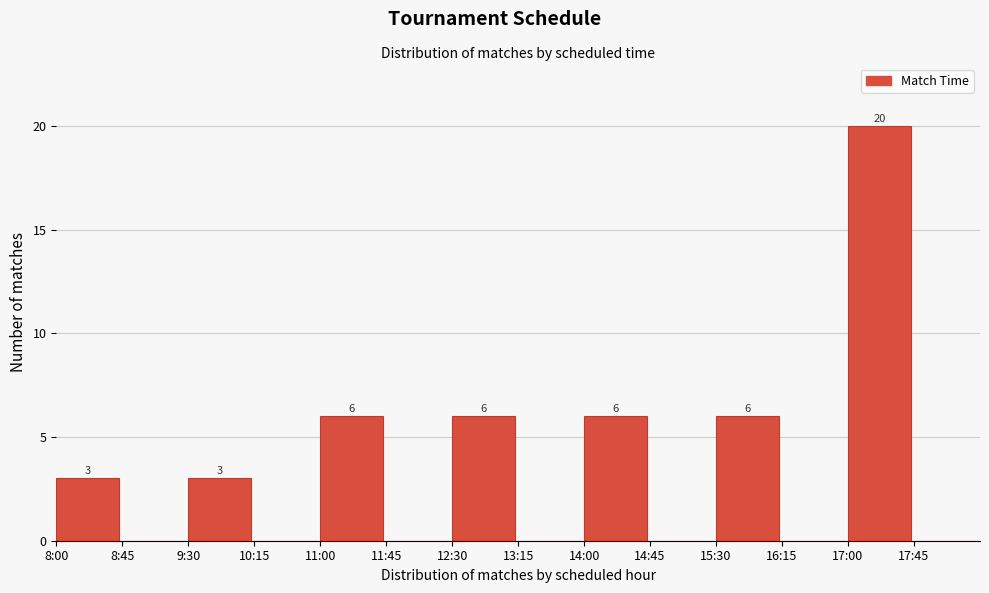

Reading right to left, transcribe all the data shown in this chart.

17:45=0	17:00=20	16:15=0	15:30=6	14:45=0	14:00=6	13:15=0	12:30=6	11:45=0	11:00=6	10:15=0	9:30=3	8:45=0	8:00=3